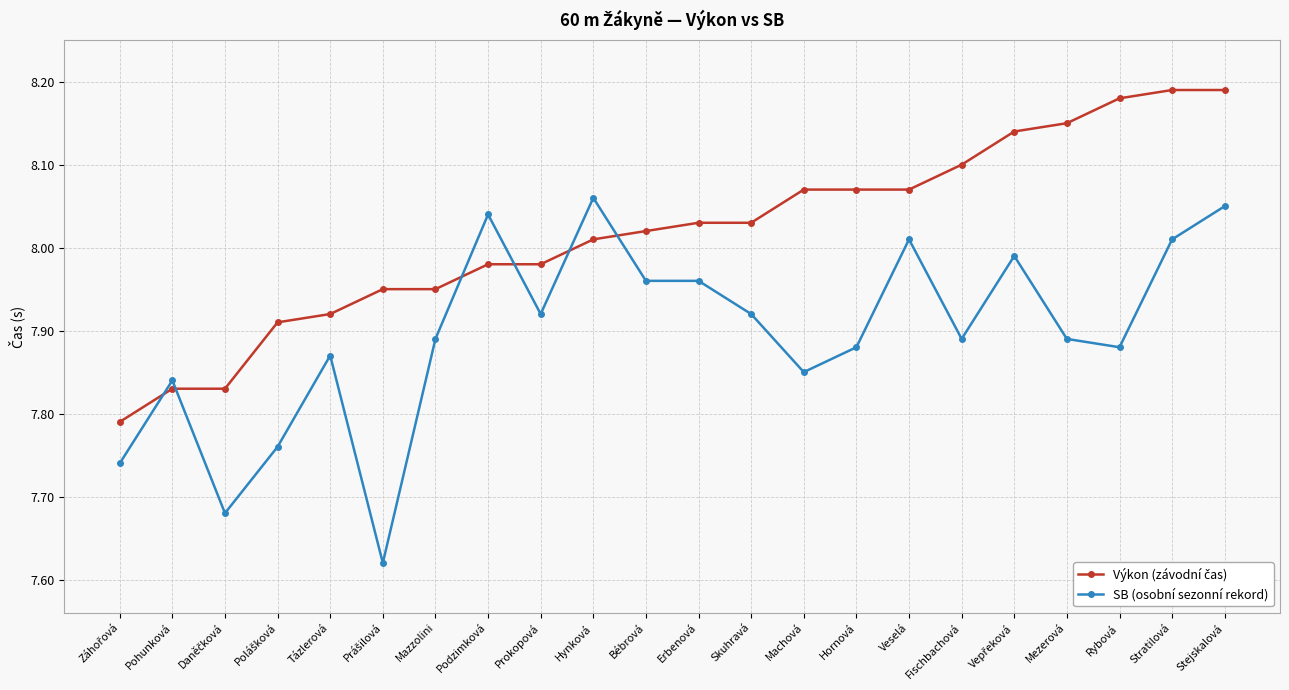

The SB (osobní sezonní rekord) series shows 1.9 at Prokopová. True or false?

False